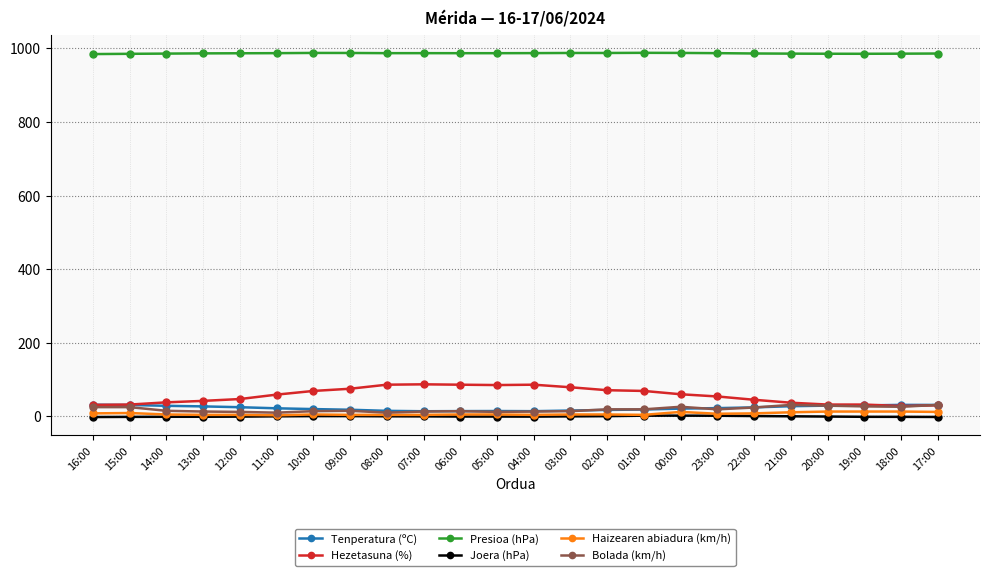

True or false: Hezetasuna (%) and Presioa (hPa) cross at least once.

False